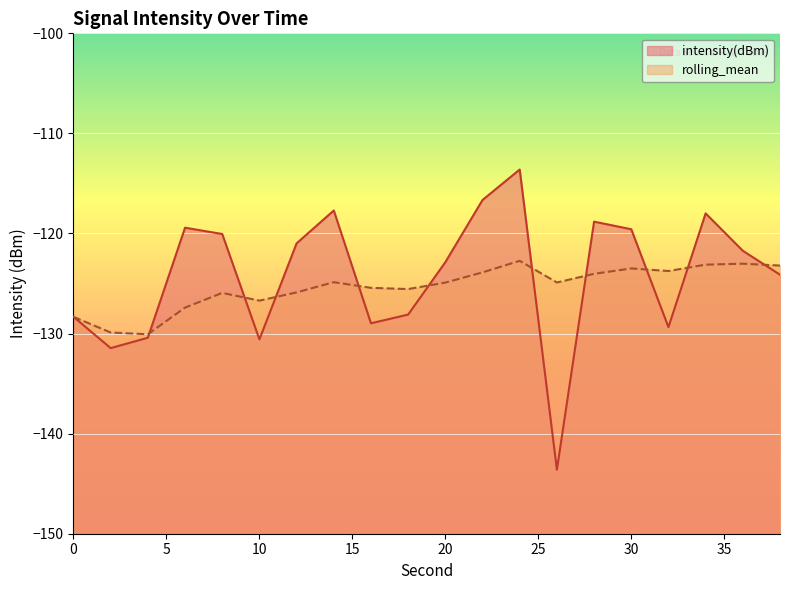

At which label does rolling_mean first exceed -124?

22